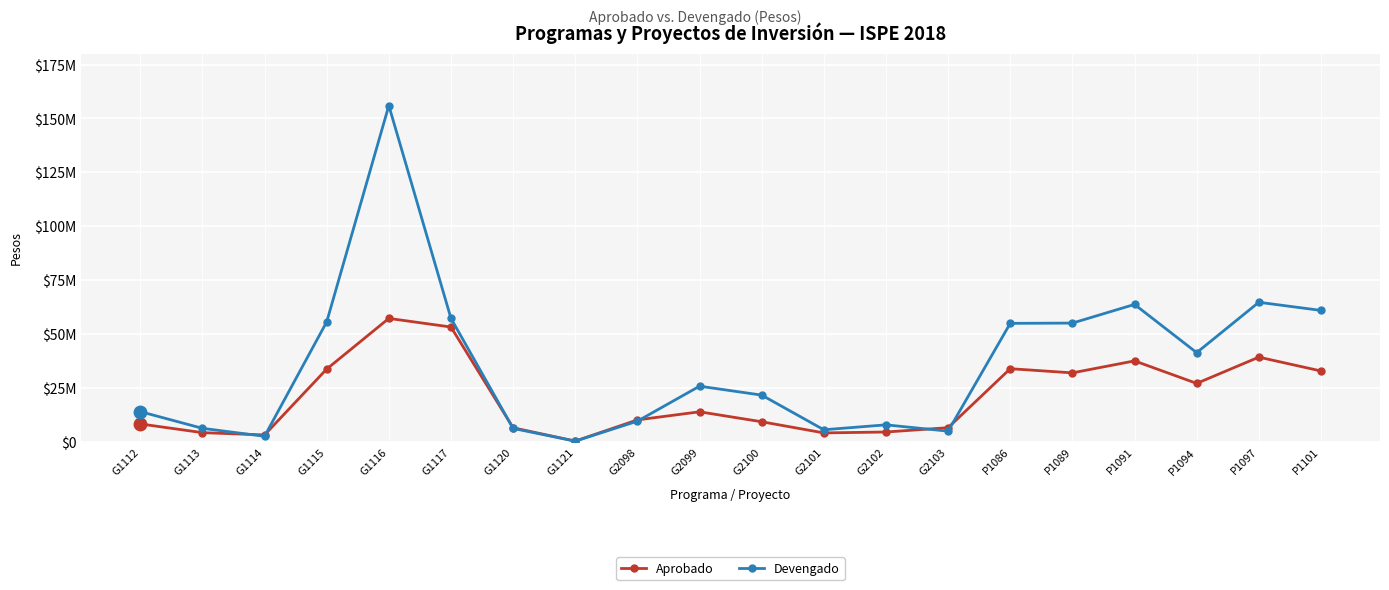

What are all the series names shown in the legend?

Aprobado, Devengado